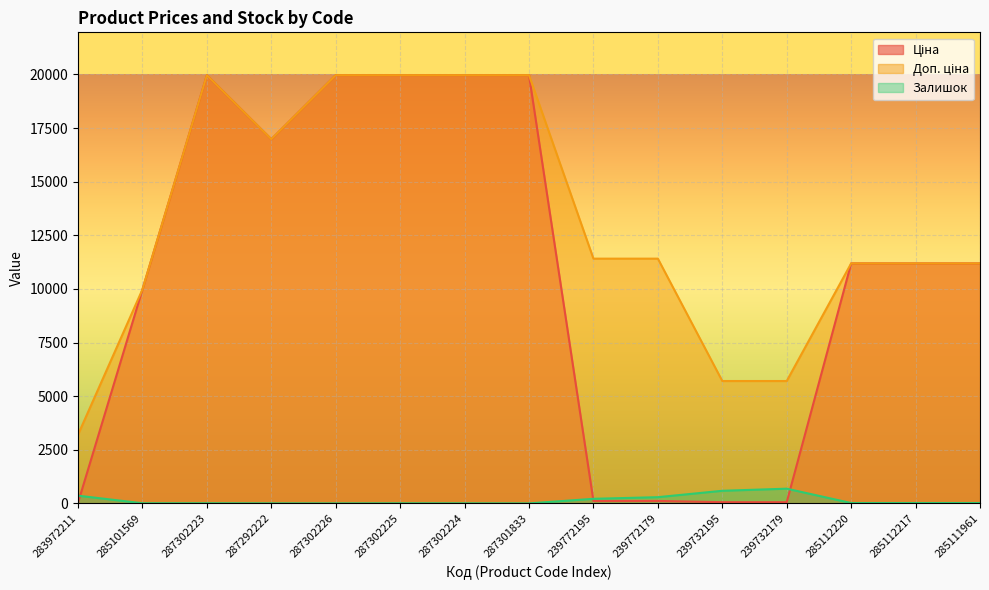

True or false: Доп. ціна and Ціна cross at least once.

False